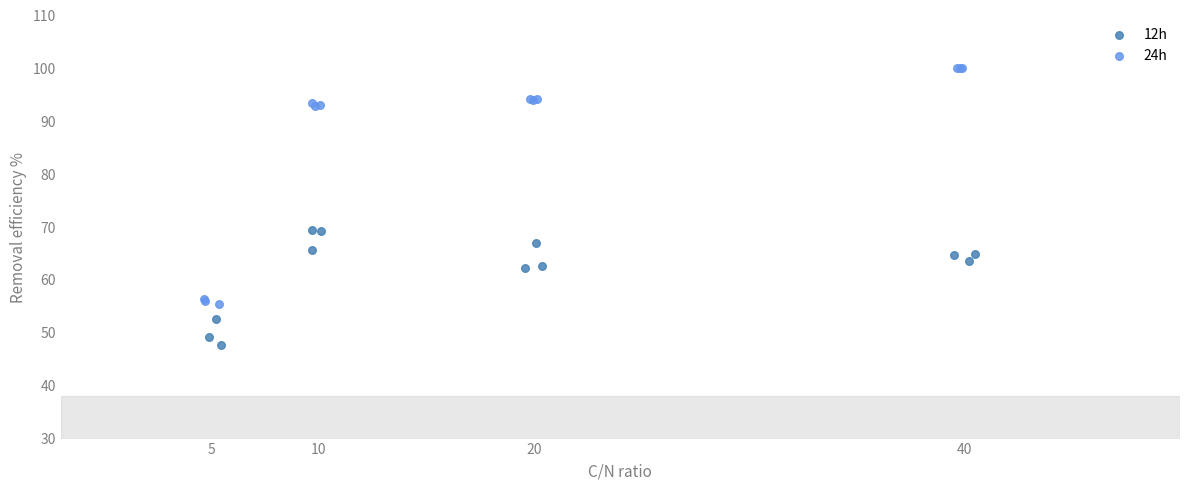

What are all the series names shown in the legend?

12h, 24h